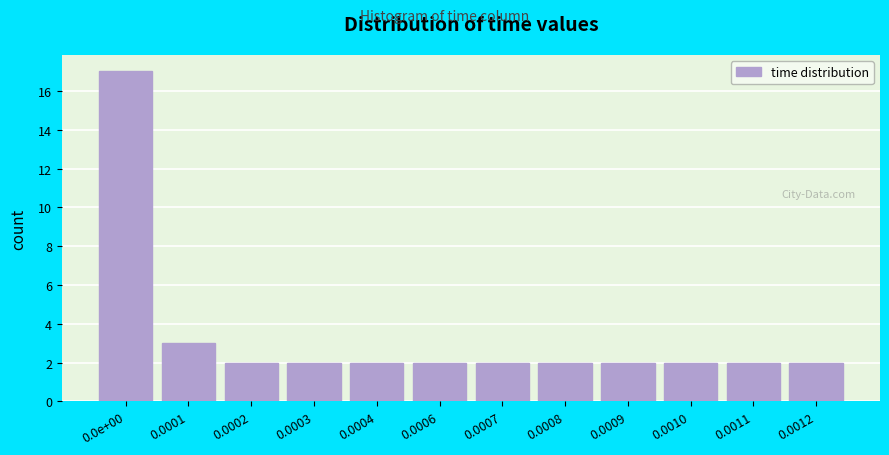

Reading right to left, transcribe all the data shown in this chart.

0.0012=2	0.0011=2	0.0010=2	0.0009=2	0.0008=2	0.0007=2	0.0006=2	0.0004=2	0.0003=2	0.0002=2	0.0001=3	0.0e+00=17